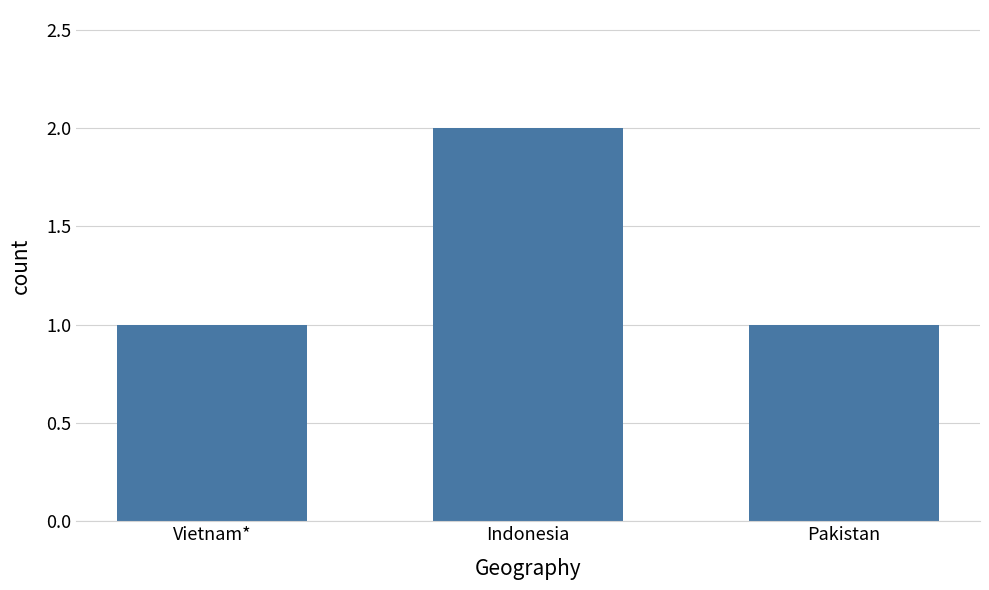

True or false: the data shows 2 at Indonesia.

True